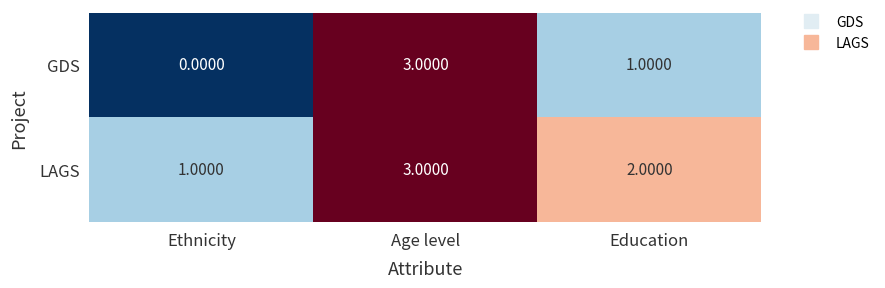

How many values in GDS are above zero?

2